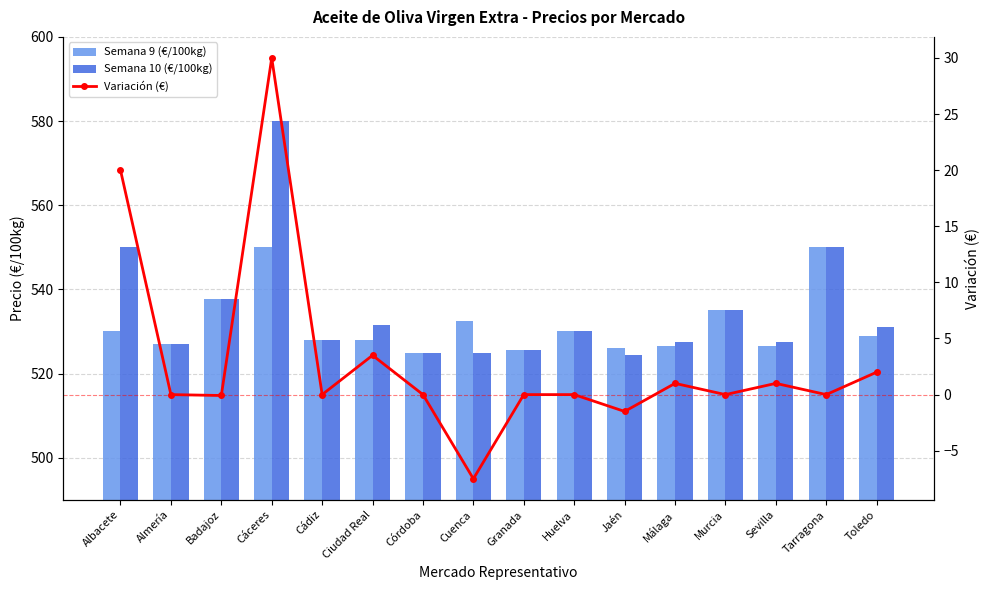

Reading left to right, list all the values displayed in this chart.

Semana 9 (€/100kg): 530.0	527.0	537.8	550.0	528.0	528.0	525.0	532.5	525.5	530.0	526.0	526.5	535.0	526.5	550.0	529.0
Semana 10 (€/100kg): 550.0	527.0	537.8	580.0	528.0	531.5	525.0	525.0	525.5	530.0	524.5	527.5	535.0	527.5	550.0	531.0
Variación (€): 20.0	0.0	-0.1	30.0	0.0	3.5	0.0	-7.5	0.0	0.0	-1.5	1.0	0.0	1.0	0.0	2.0